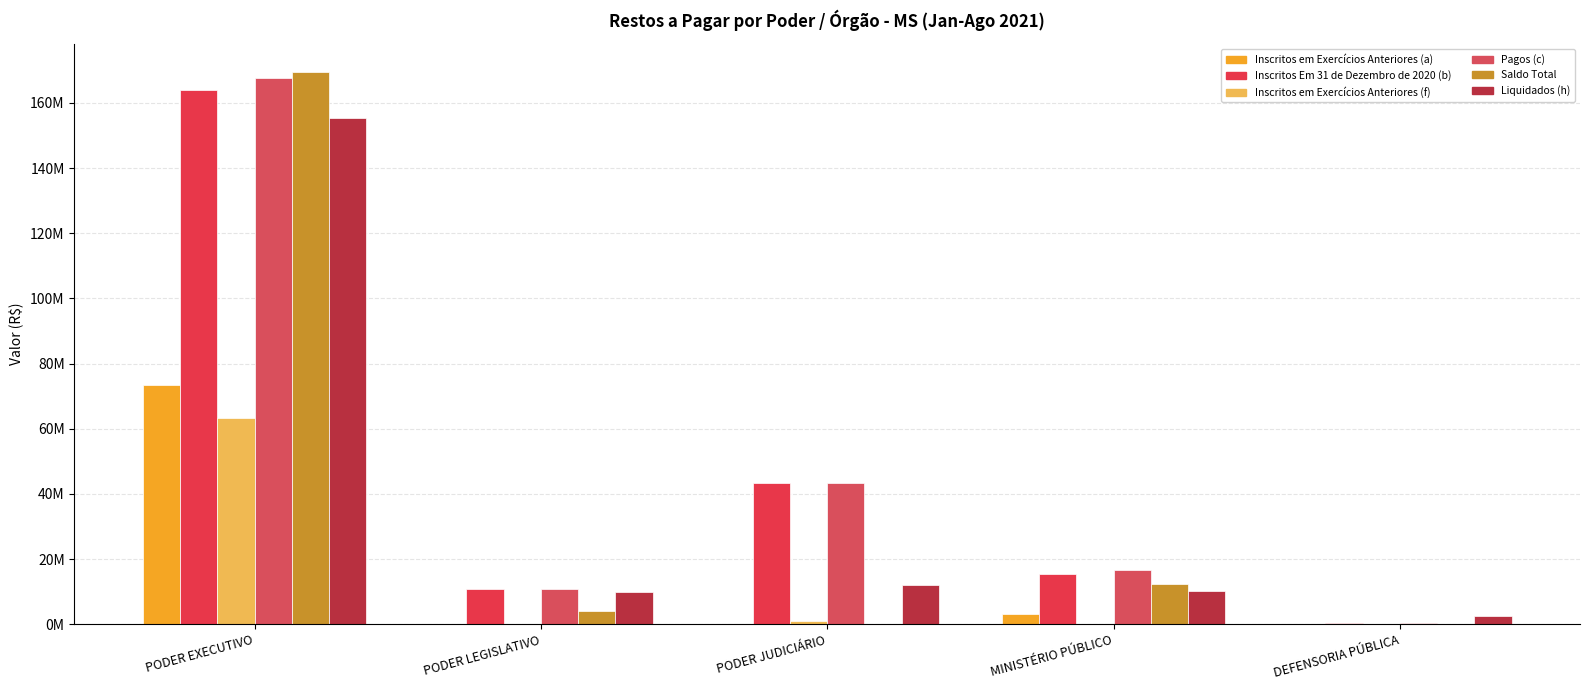

Does the chart contain stacked bars?

No